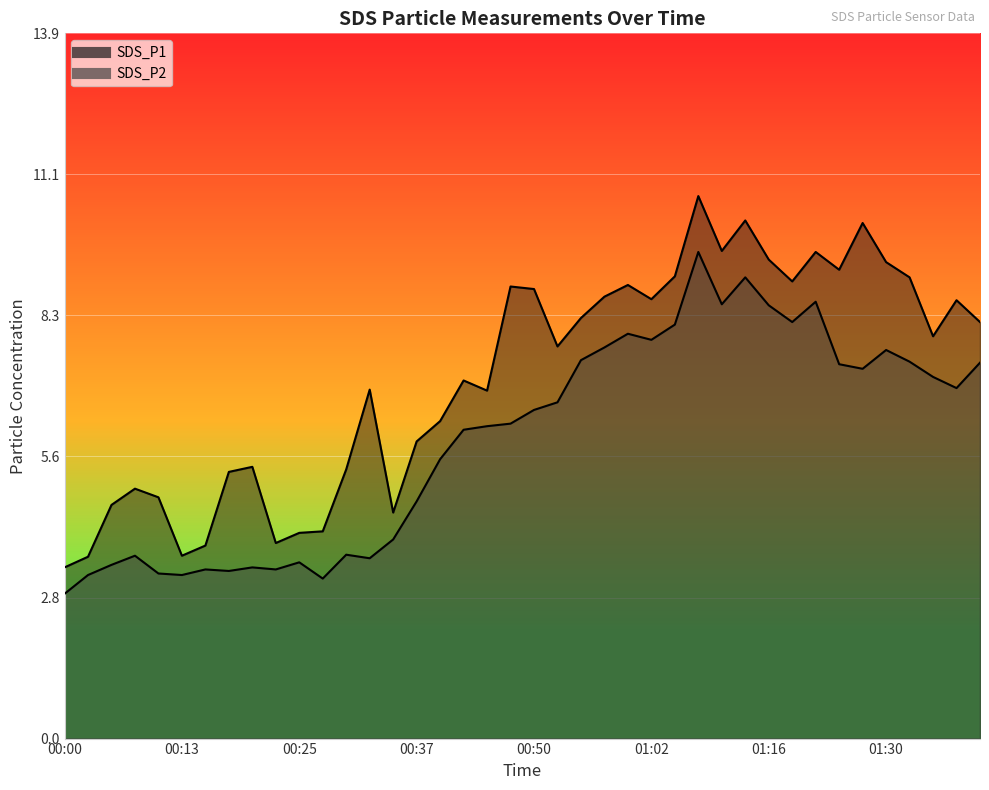

What is the label of the 9th point from the right?

01:18